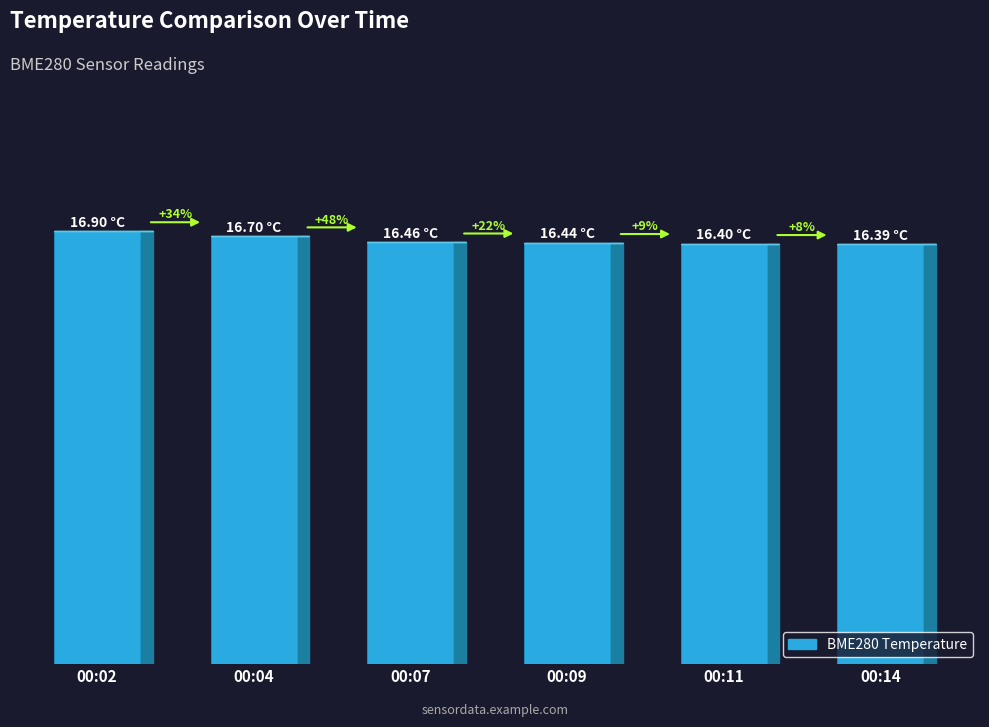

Where is the data nearest to the value 16?

00:14